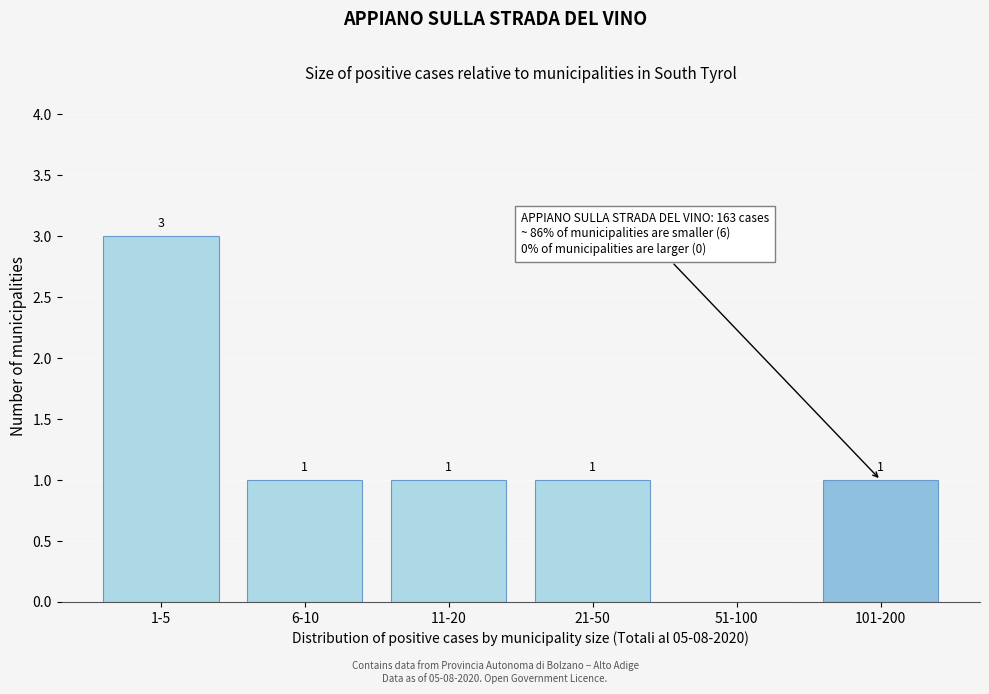

Reading left to right, what are all the values shown in this chart?

1-5=3	6-10=1	11-20=1	21-50=1	51-100=0	101-200=1